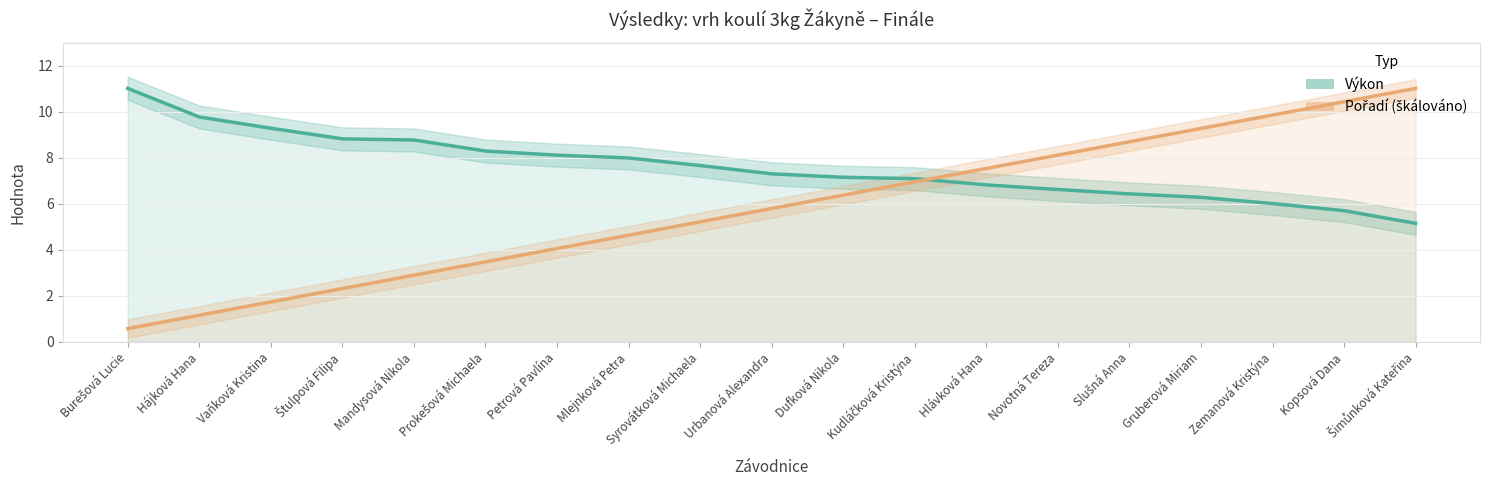

True or false: Výkon has a value of 9.7 at Kudláčková Kristýna.

False